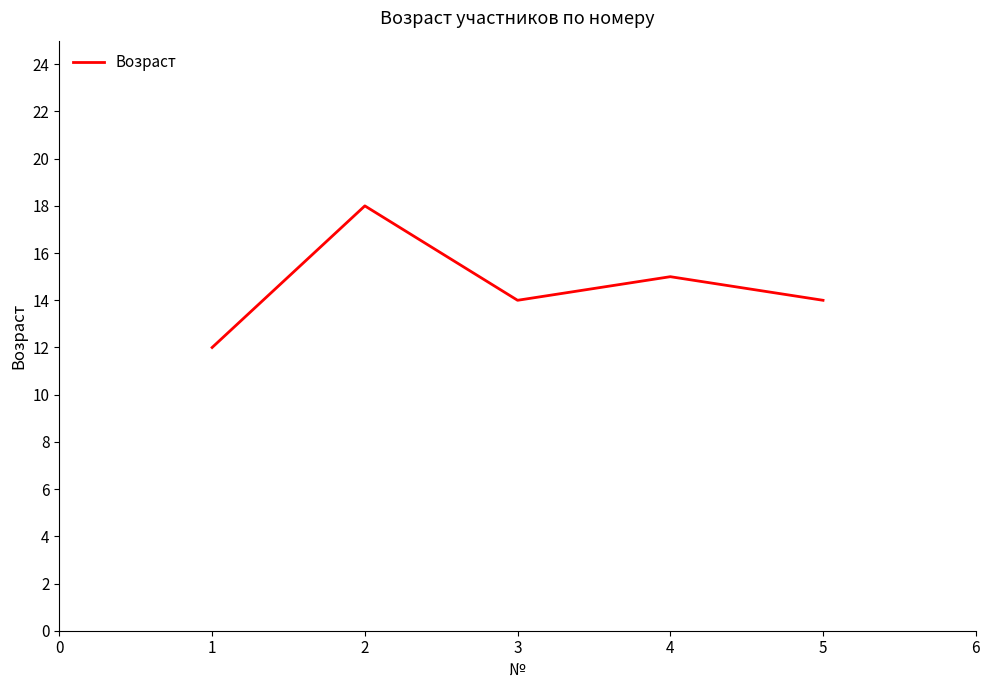

Reading left to right, extract all data points from this chart.

12	18	14	15	14